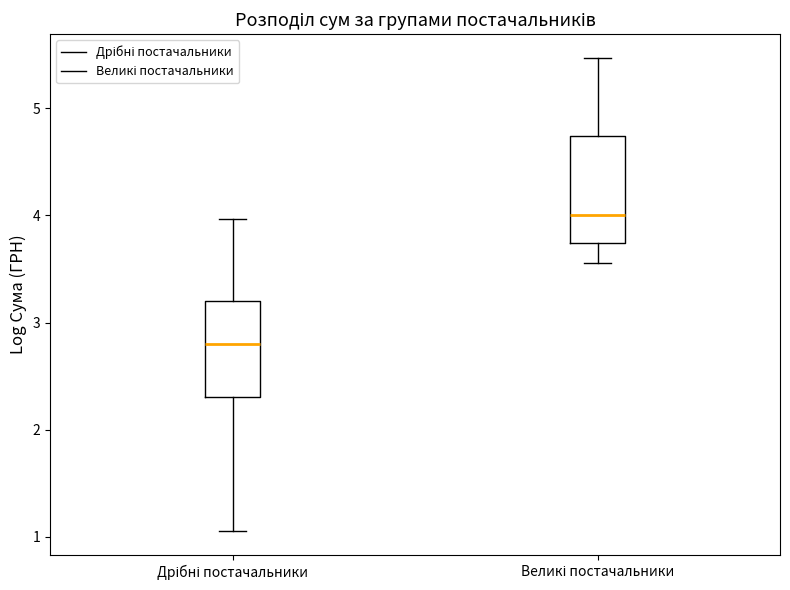

Where is the upper edge of the box for Великі постачальники on the y-axis? The values are not printed on the chart, so give them approximately, as read against the axis.

4.7